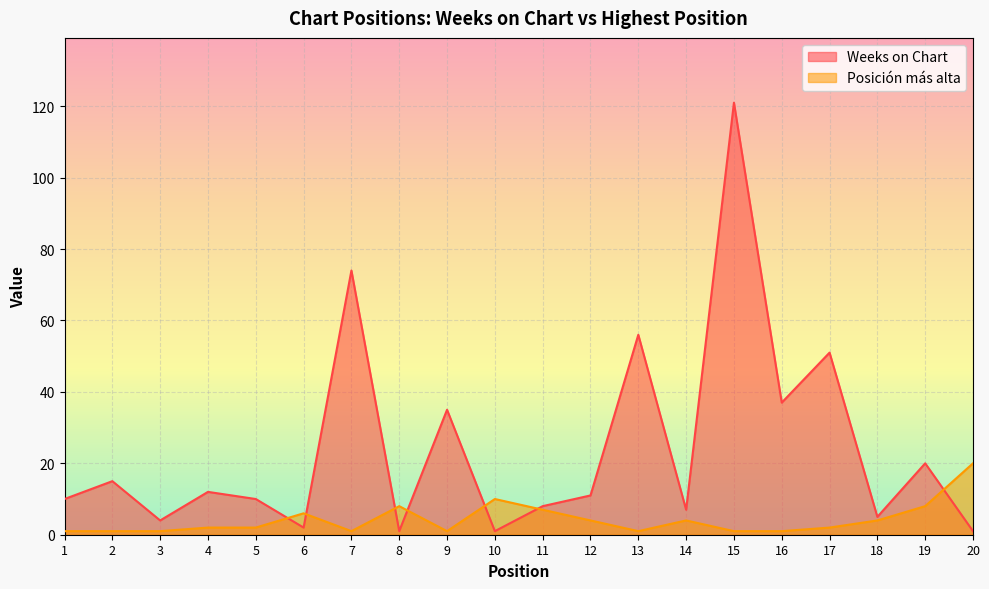

What is the lowest value of the Weeks on Chart series?

1